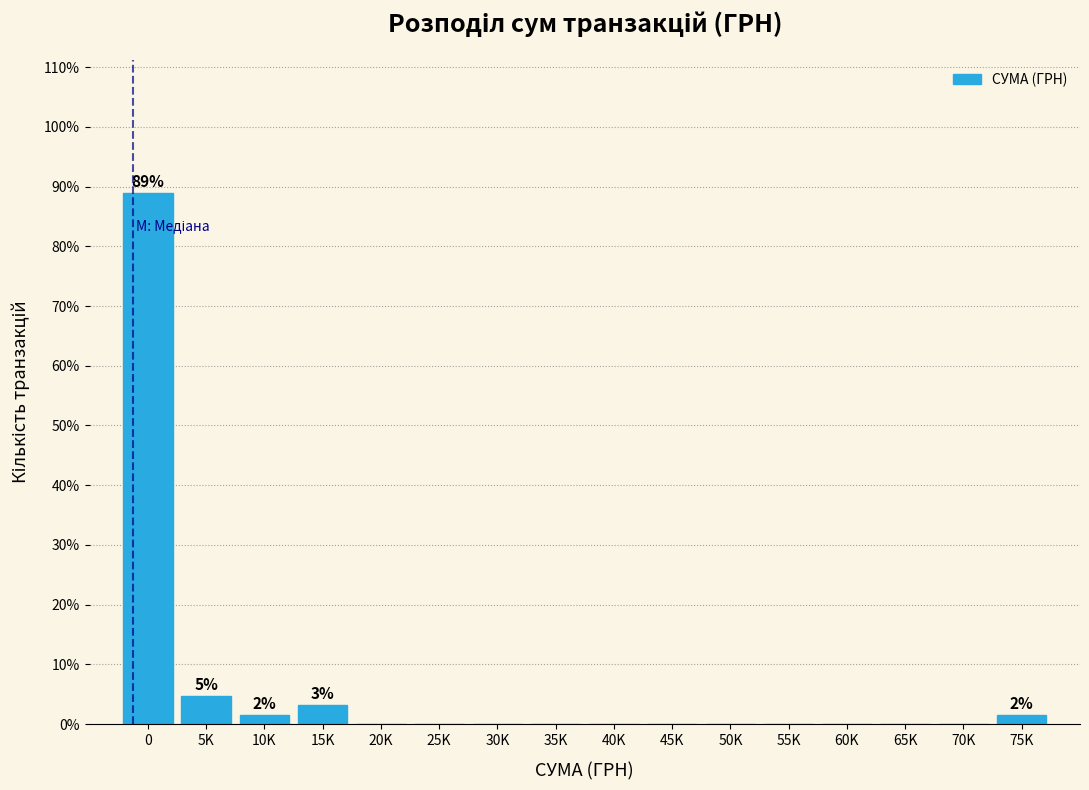

Reading left to right, what are all the values shown in this chart?

0=89.0	5K=4.7	10K=1.6	15K=3.1	20K=0.0	25K=0.0	30K=0.0	35K=0.0	40K=0.0	45K=0.0	50K=0.0	55K=0.0	60K=0.0	65K=0.0	70K=0.0	75K=1.6